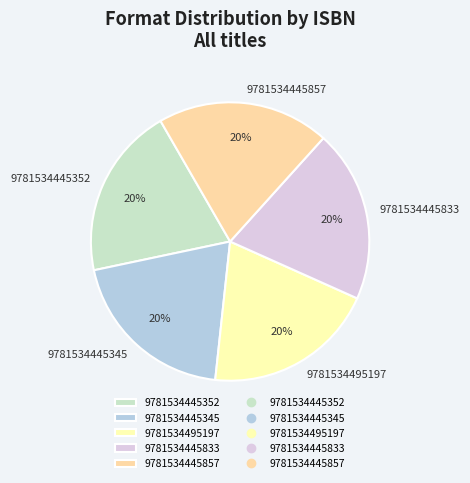

True or false: 9781534445857 accounts for 7% of the total.

False